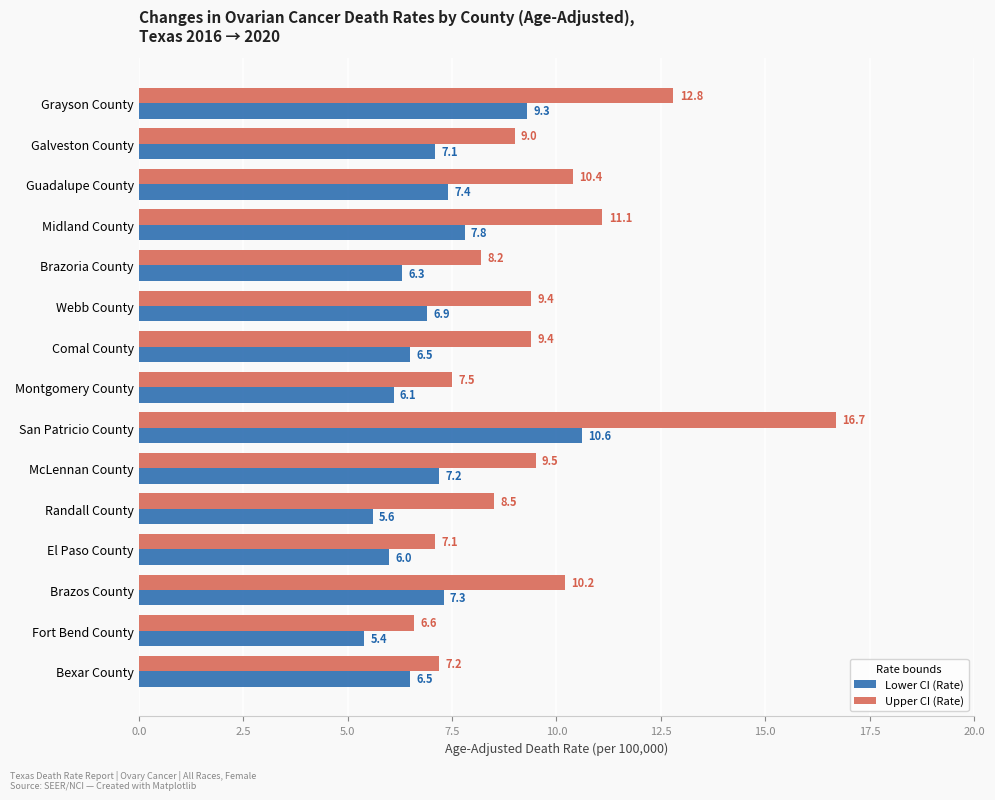

Which series has the largest range (max minus min)?

Upper CI (Rate)